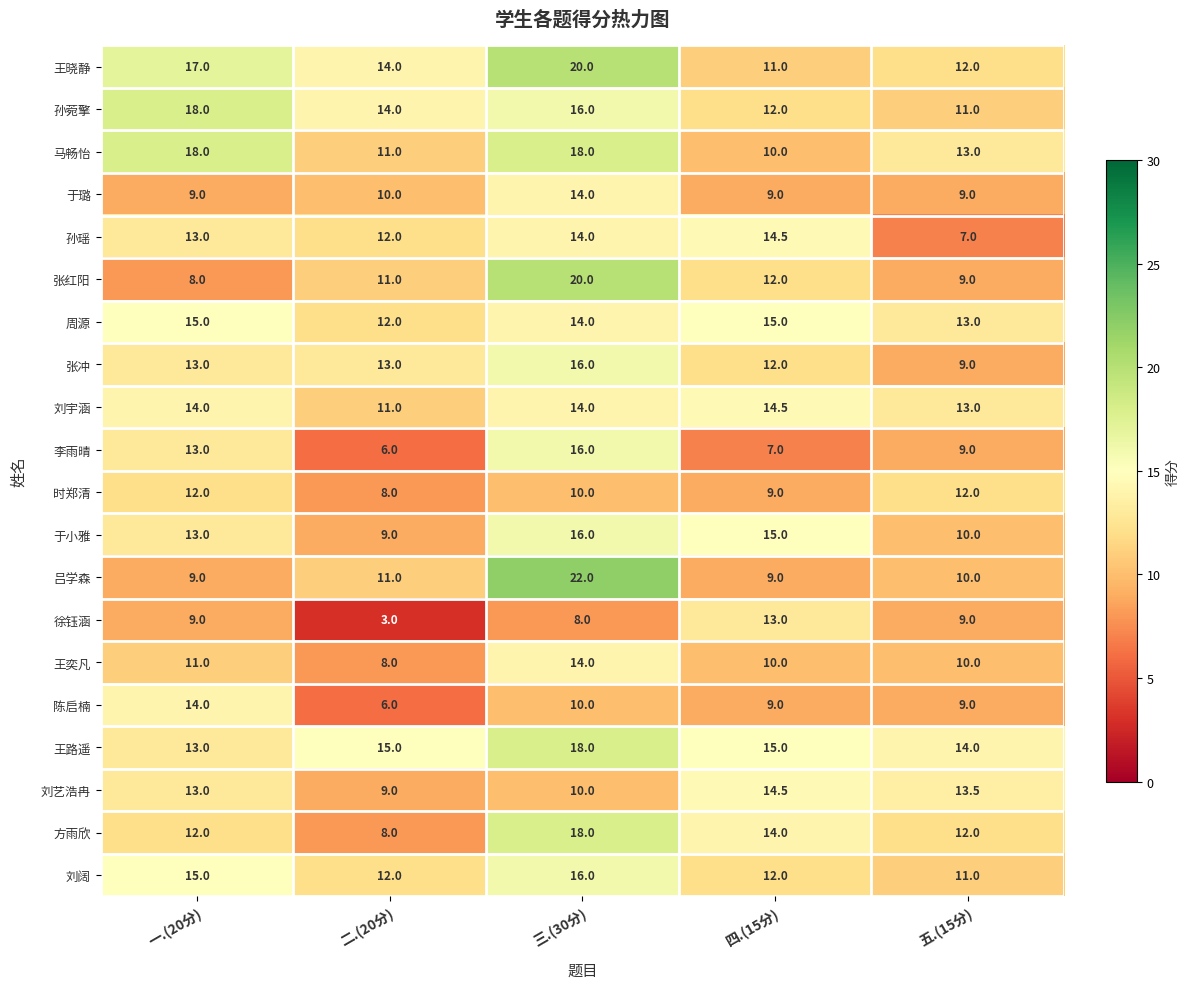

How many 刘宇涵 values are between 13 and 14?

3